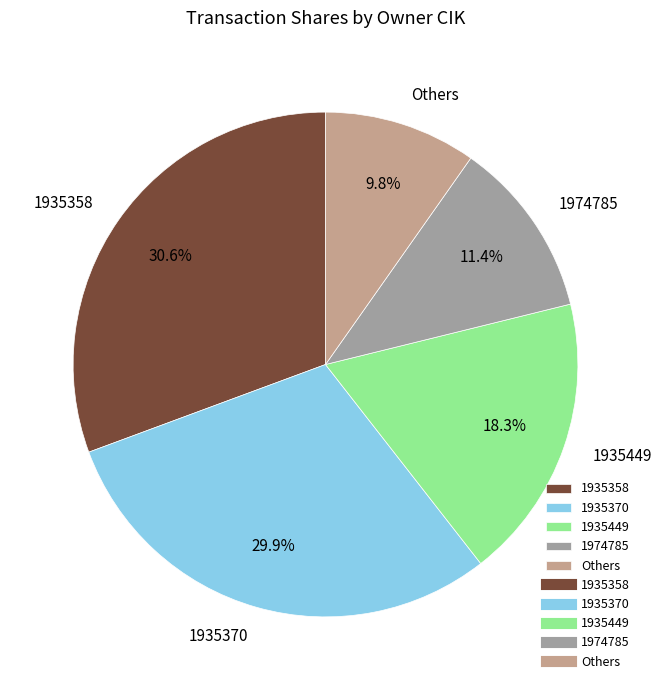

Does 1935370 account for over 50% of the chart?

No